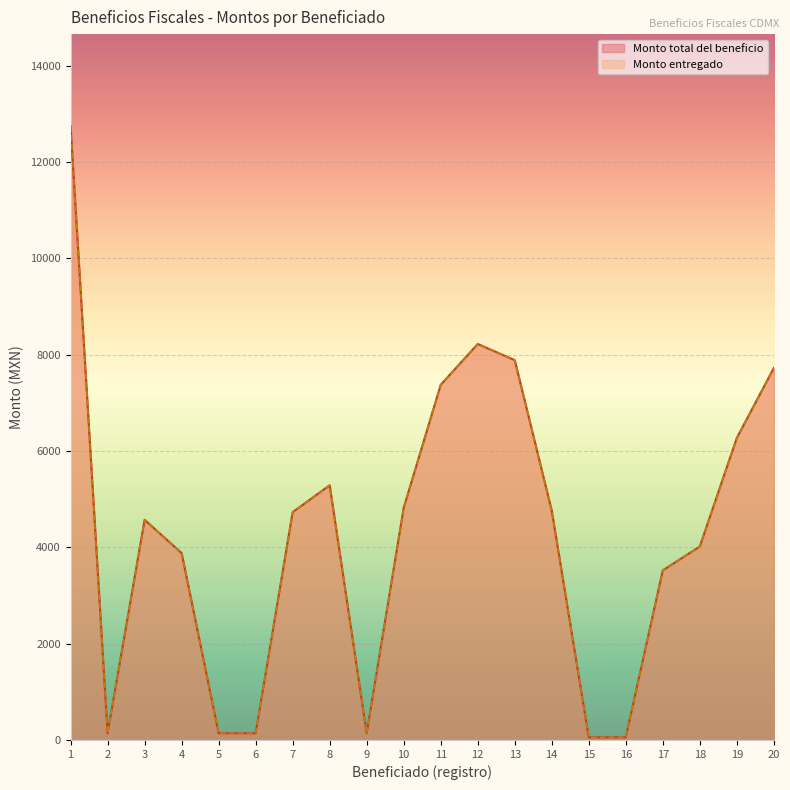

At how many categories does at least one series exceed 1793?

14